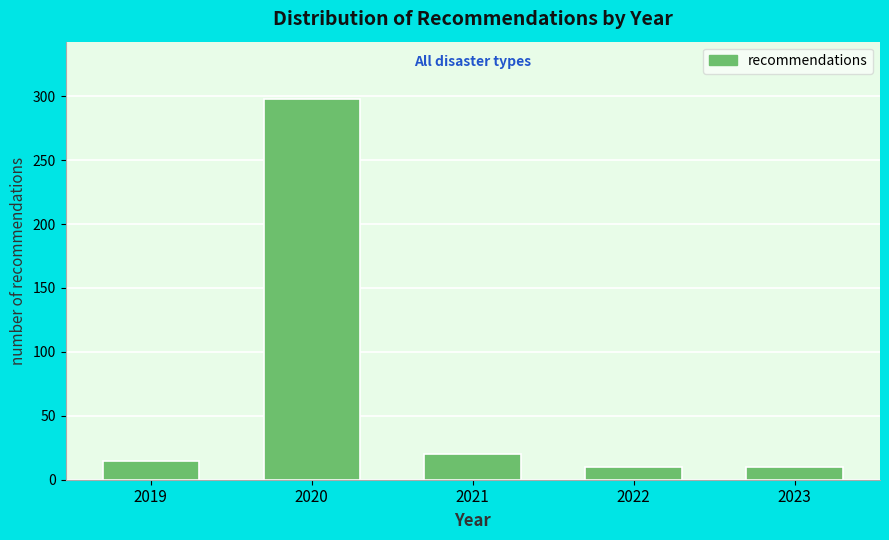

Reading left to right, extract all data points from this chart.

15	298	20	10	10